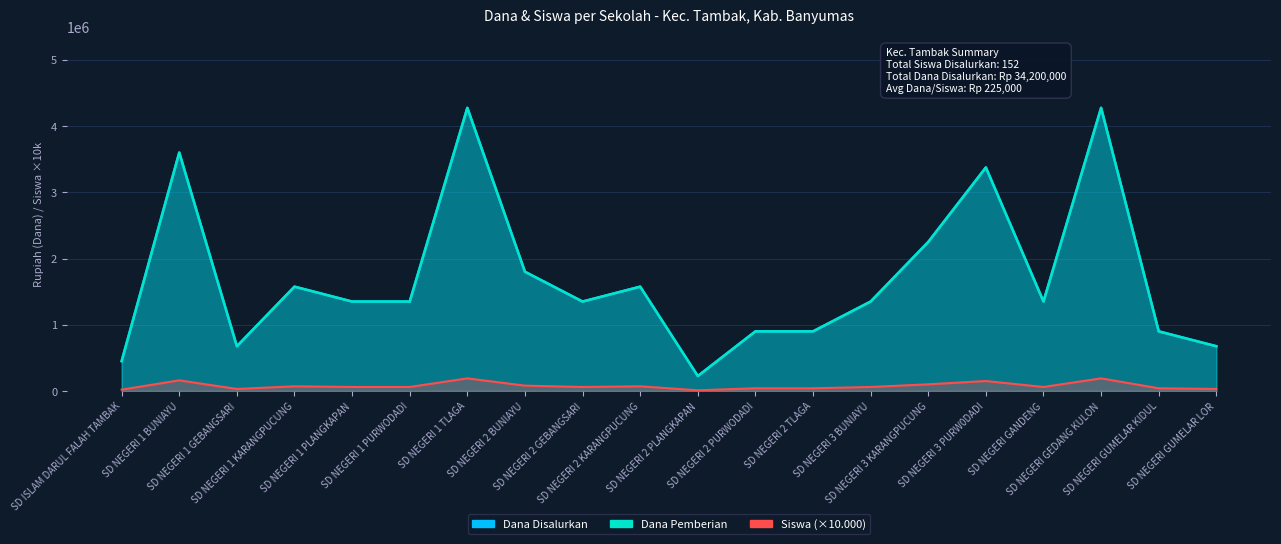

What is the total value across all series at SD NEGERI 2 TLAGA?

1840000